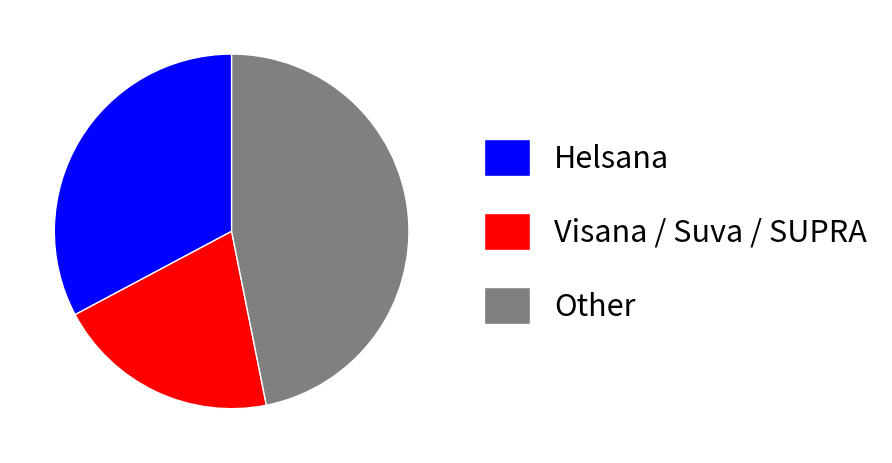

The Visana / Suva / SUPRA slice represents 20% of the pie. True or false?

True